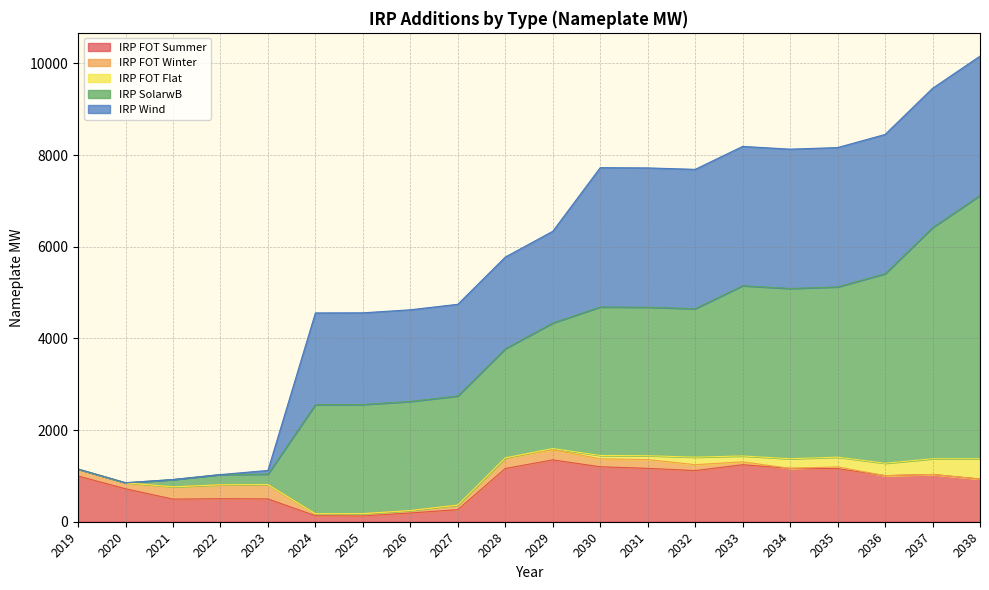

Reading left to right, transcribe all the data shown in this chart.

IRP FOT Summer: 2019=997.8	2020=719.5	2021=493.0	2022=502.7	2023=497.9	2024=130.9	2025=126.4	2026=191.2	2027=264.0	2028=1162.5	2029=1349.1	2030=1199.3	2031=1165.1	2032=1116.5	2033=1243.9	2034=1165.8	2035=1160.8	2036=1005.9	2037=1031.4	2038=931.7
IRP FOT Winter: 2019=151.4	2020=131.0	2021=268.5	2022=303.3	2023=314.0	2024=44.3	2025=50.8	2026=52.6	2027=99.7	2028=231.6	2029=222.2	2030=173.0	2031=192.0	2032=128.0	2033=62.8	2034=0.0	2035=35.4	2036=0.0	2037=0.0	2038=0.0
IRP FOT Flat: 2019=0.0	2020=0.0	2021=0.0	2022=0.0	2023=0.0	2024=0.0	2025=0.0	2026=0.0	2027=0.0	2028=0.0	2029=25.9	2030=74.3	2031=83.7	2032=164.8	2033=128.8	2034=209.2	2035=213.7	2036=270.7	2037=343.1	2038=443.3
IRP SolarwB: 2019=0.0	2020=0.0	2021=159.2	2022=223.0	2023=226.4	2024=2380.4	2025=2380.4	2026=2380.4	2027=2380.4	2028=2380.4	2029=2739.8	2030=3239.8	2031=3239.8	2032=3239.8	2033=3714.8	2034=3714.8	2035=3714.8	2036=4134.2	2037=5043.2	2038=5745.0
IRP Wind: 2019=0.0	2020=0.0	2021=0.0	2022=0.0	2023=81.2	2024=2001.2	2025=2001.2	2026=2001.2	2027=2001.2	2028=2001.2	2029=2001.2	2030=3040.8	2031=3040.8	2032=3040.8	2033=3040.8	2034=3040.8	2035=3040.8	2036=3040.8	2037=3040.8	2038=3040.8